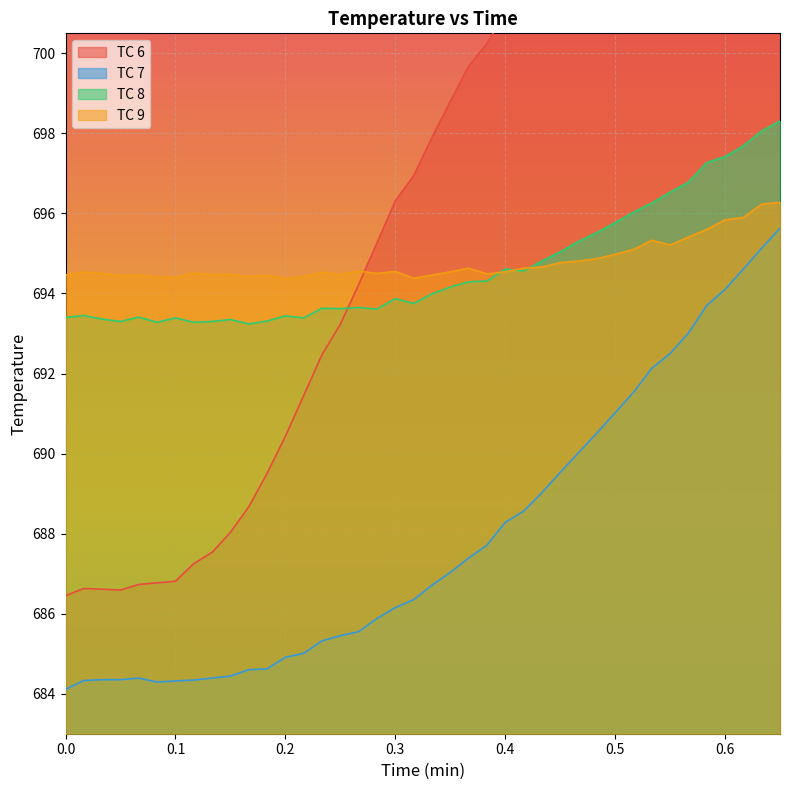

True or false: TC 9 and TC 7 intersect in this chart.

False